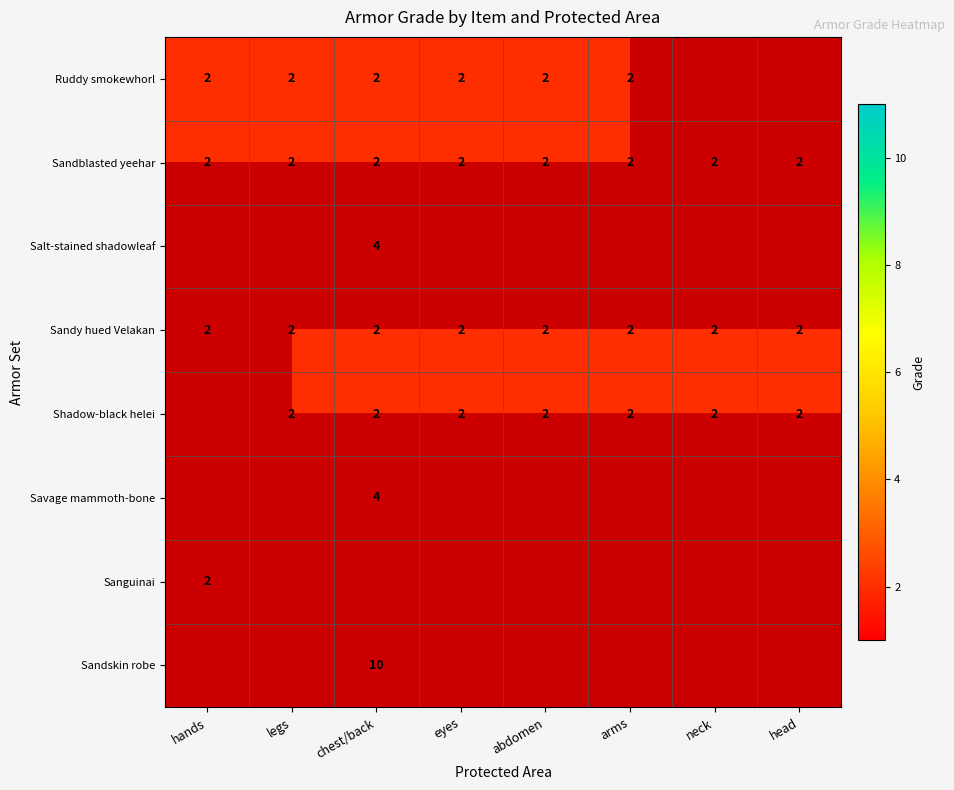

Count the number of data series in this chart.

8